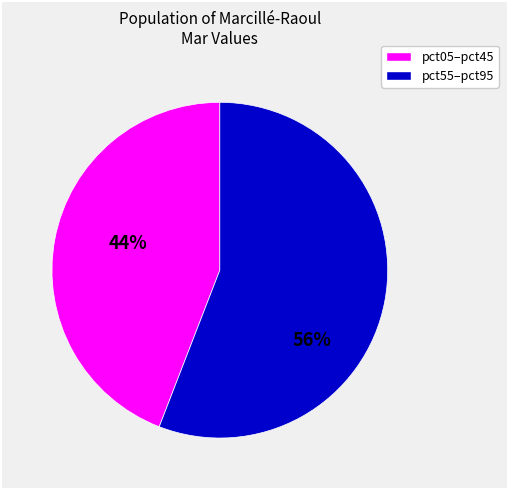

Does any single category account for the majority?

Yes